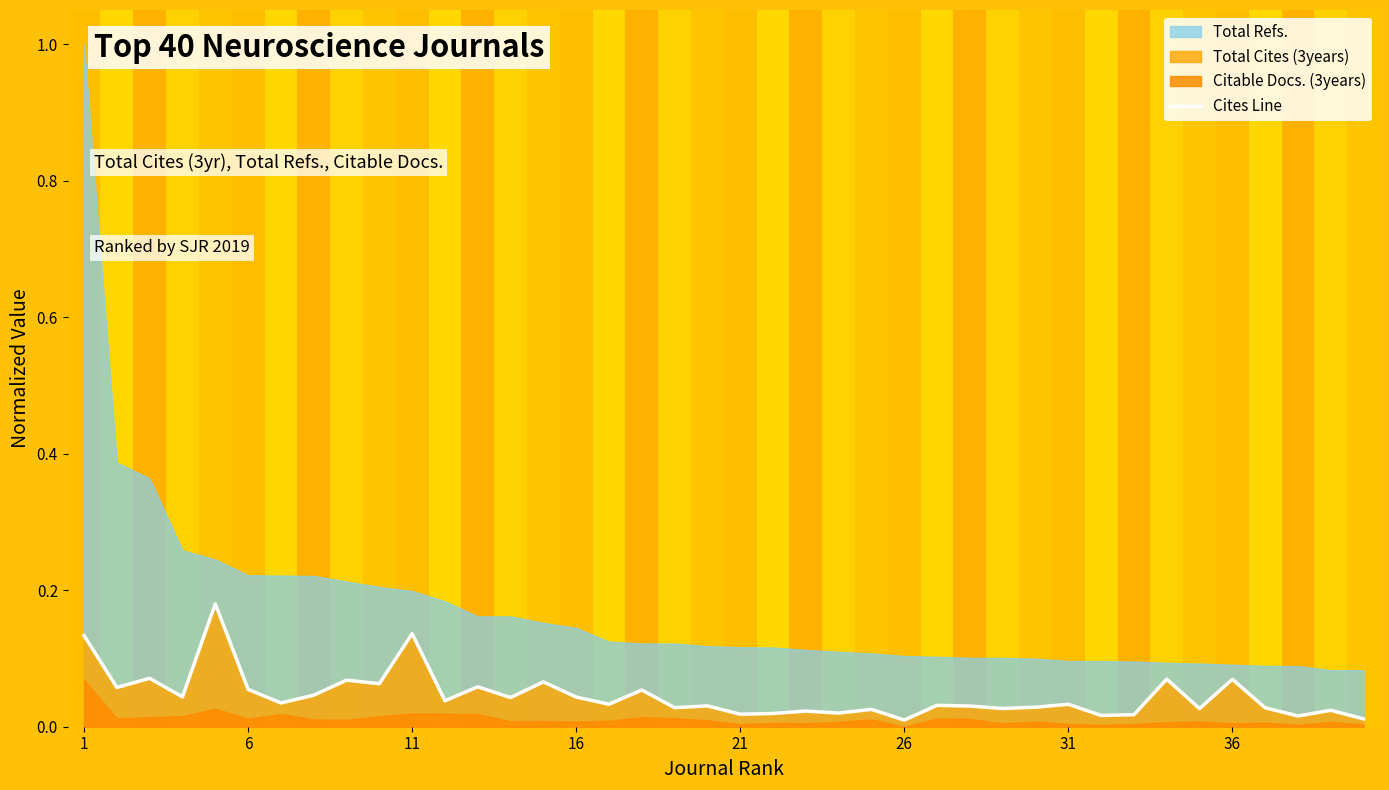

True or false: there are more than 2 points higher than both neighbors.

True